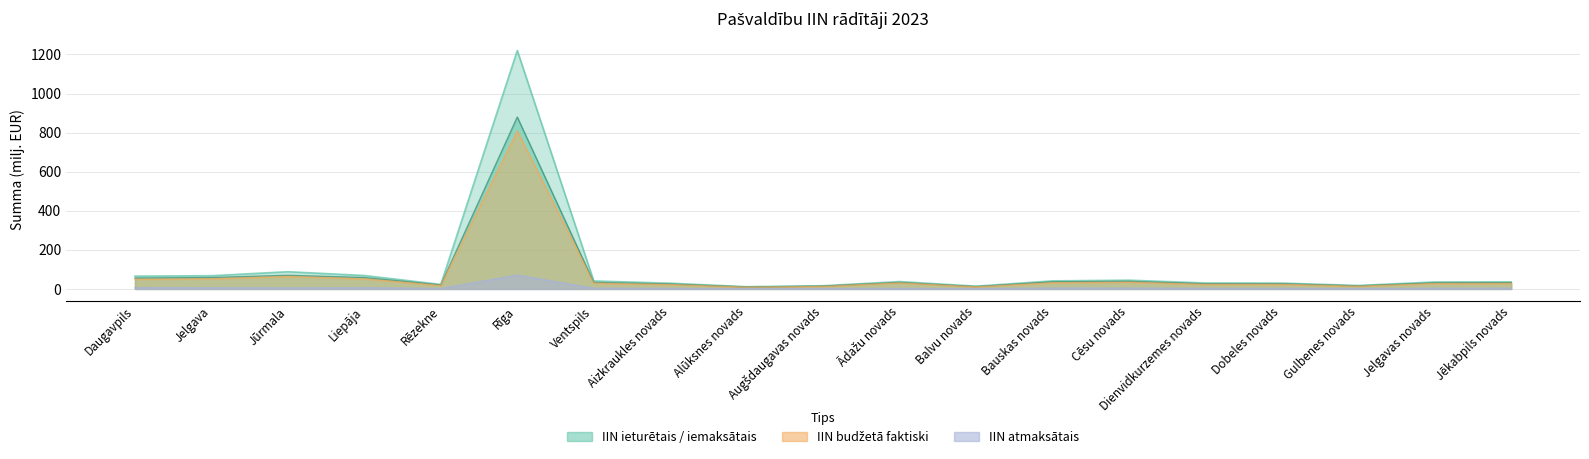

True or false: IIN budžetā faktiski and IIN iemaksātais intersect in this chart.

False